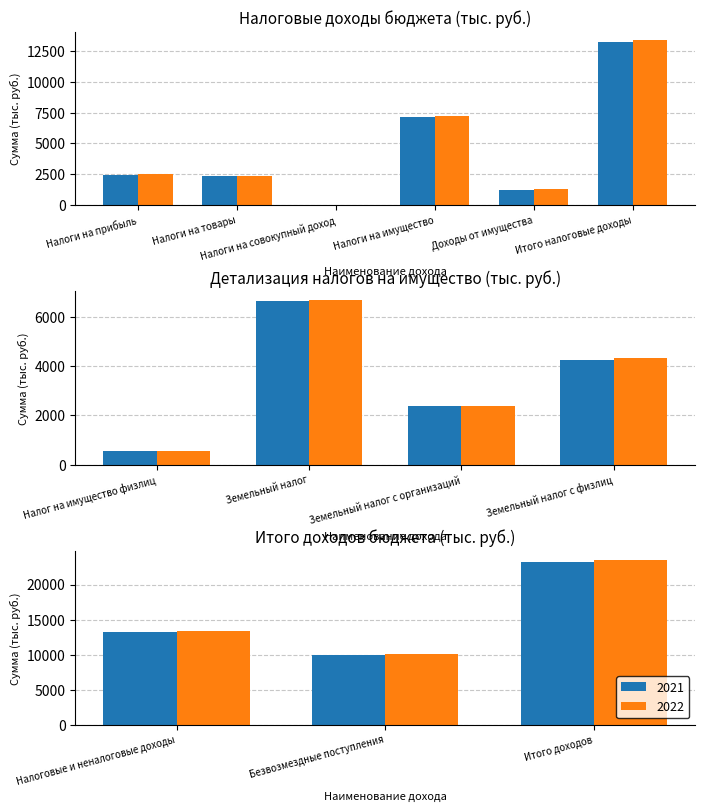

What is the label of the 1st bar from the right?

Итого налоговые доходы